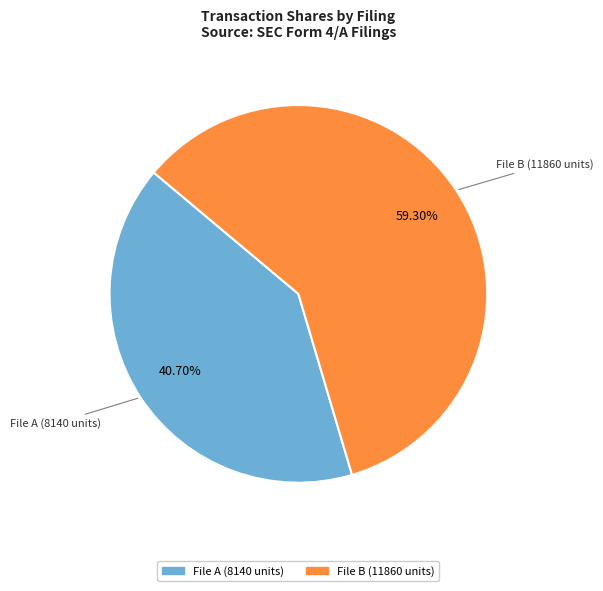

Which slice represents more than half of the pie?

File B (11860 units)